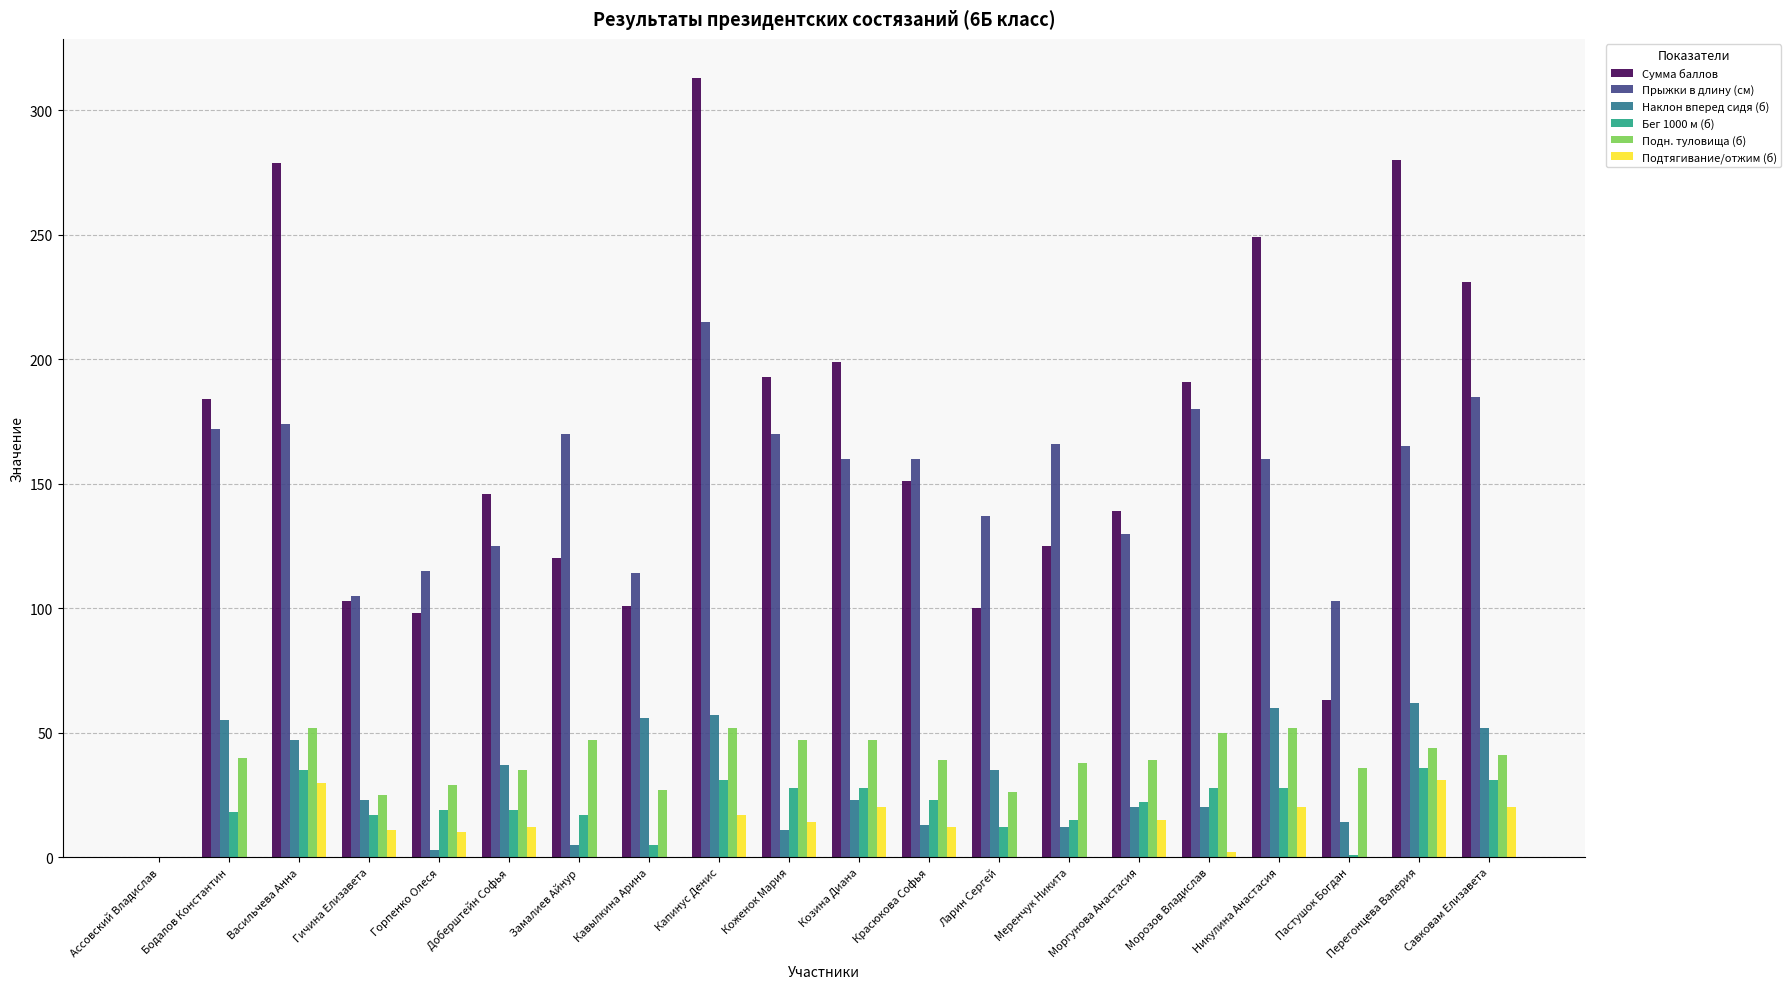

What is the sum of the Подн. туловища (б) values at Красюкова Софья and Коженок Мария?

86